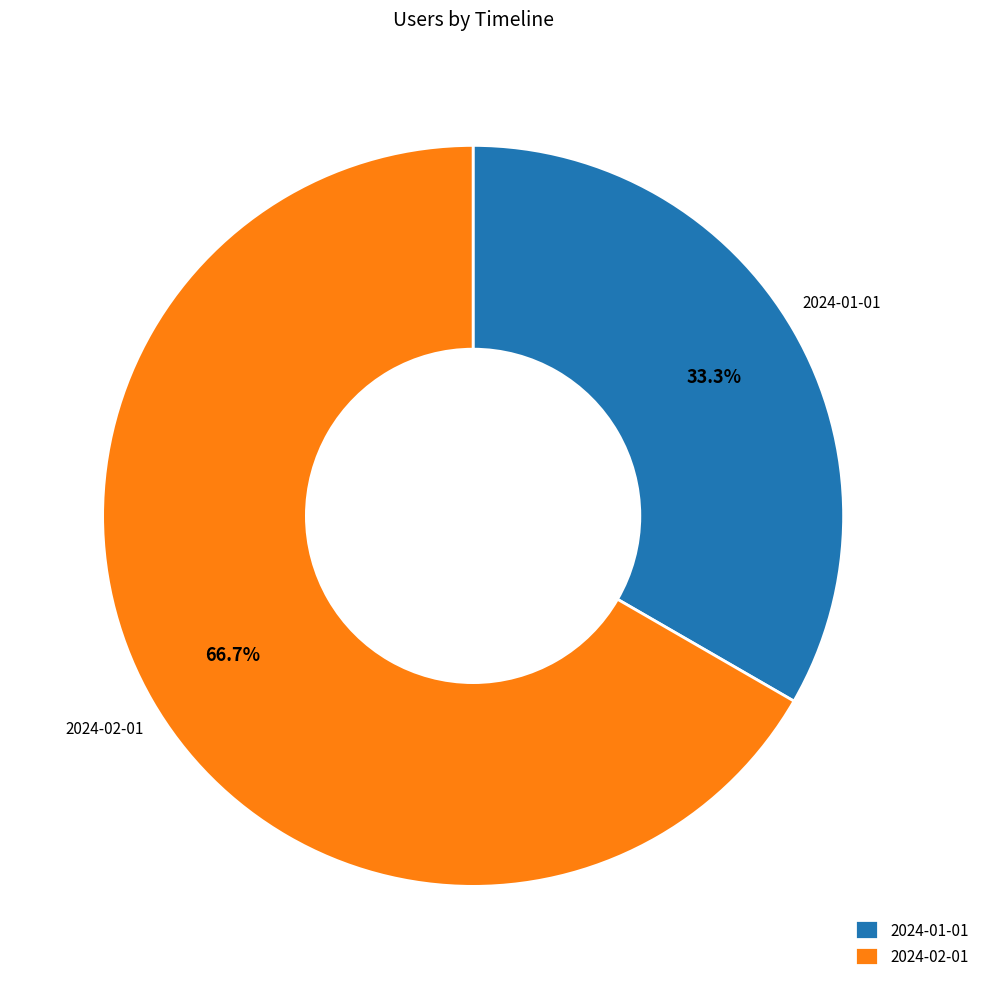

Which has a higher value, 2024-02-01 or 2024-01-01?

2024-02-01